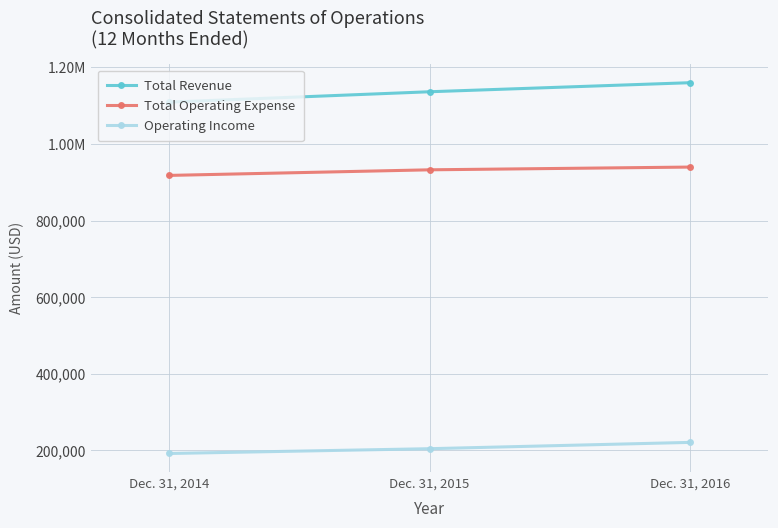

What is the maximum value shown in the chart?

1159995